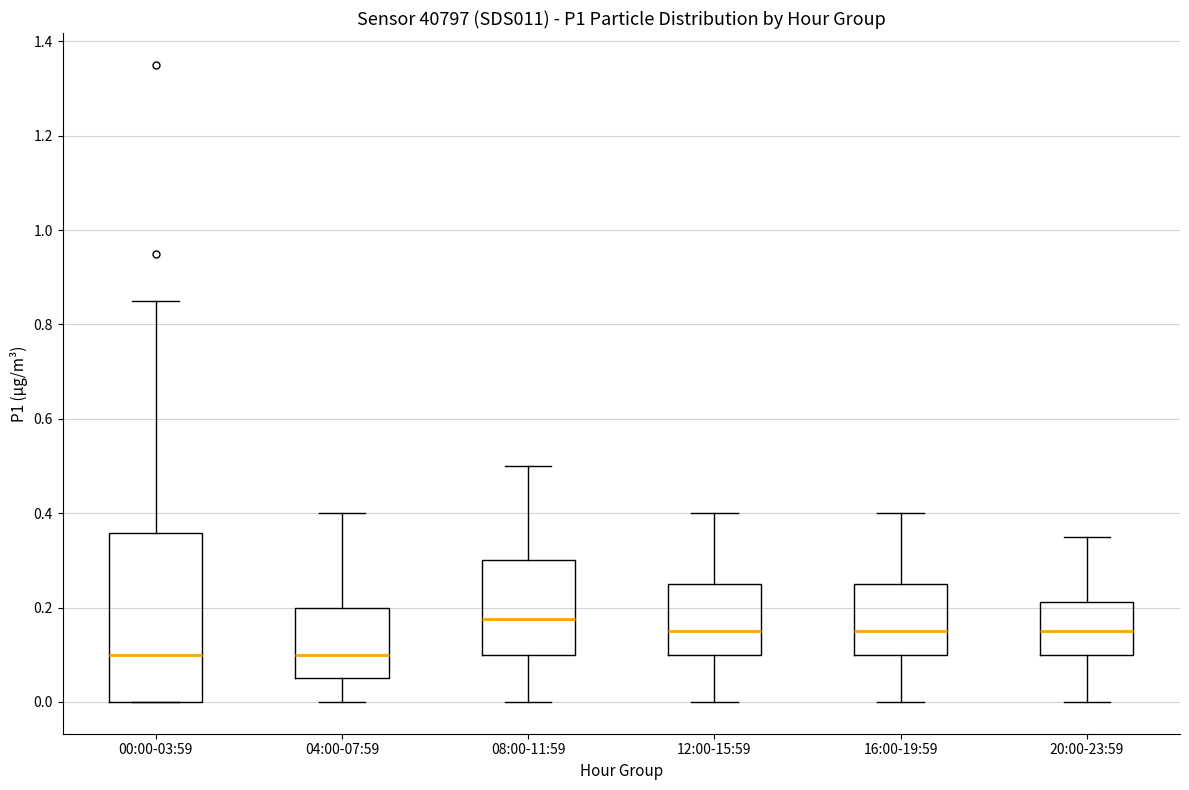

Which box is the tallest, from its lower edge to its upper edge?

00:00-03:59